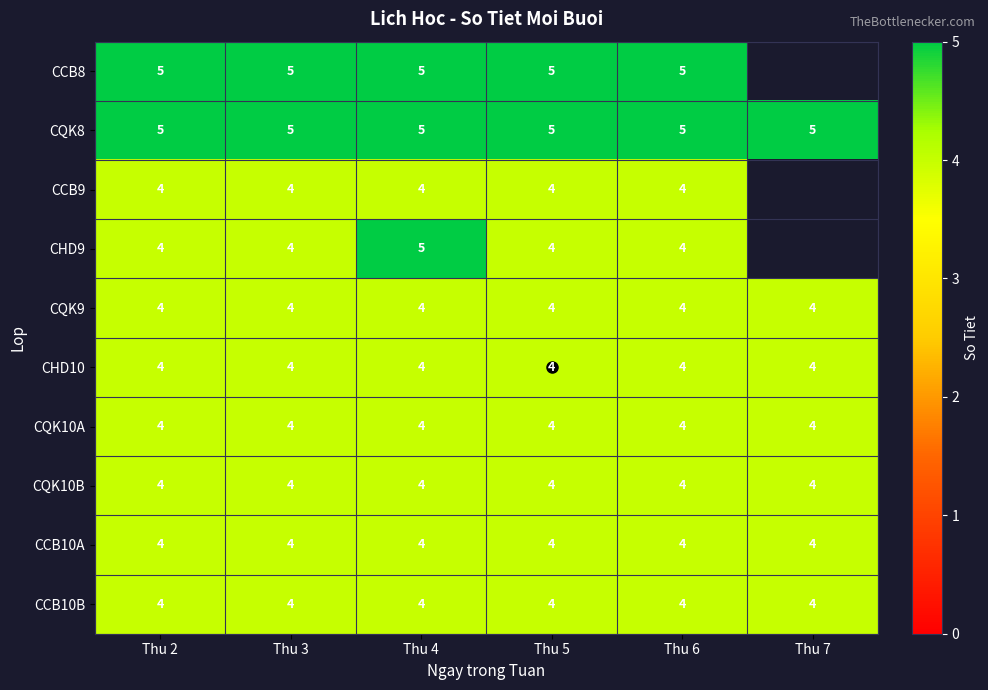

Rank the series by their average value, from highest to lowest.

CCB8, CQK8, CCB9, CHD9, CQK9, CHD10, CQK10A, CQK10B, CCB10A, CCB10B